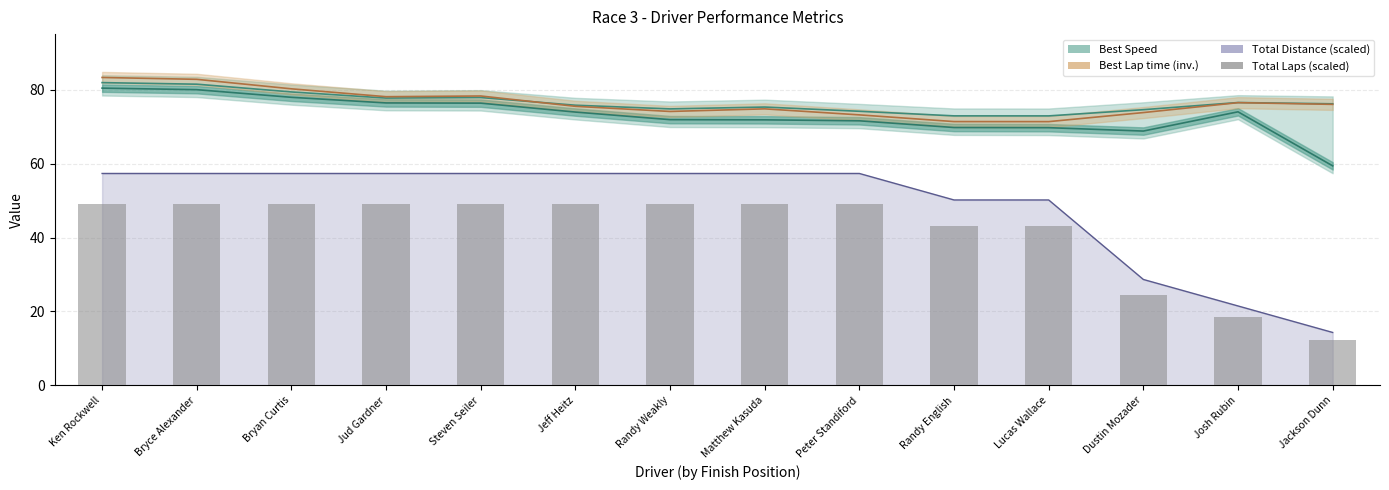

Reading left to right, what are all the values shown in this chart?

Ken Rockwell=49.1	Bryce Alexander=49.1	Bryan Curtis=49.1	Jud Gardner=49.1	Steven Seiler=49.1	Jeff Heitz=49.1	Randy Weakly=49.1	Matthew Kasuda=49.1	Peter Standiford=49.1	Randy English=43.0	Lucas Wallace=43.0	Dustin Mozader=24.6	Josh Rubin=18.4	Jackson Dunn=12.3